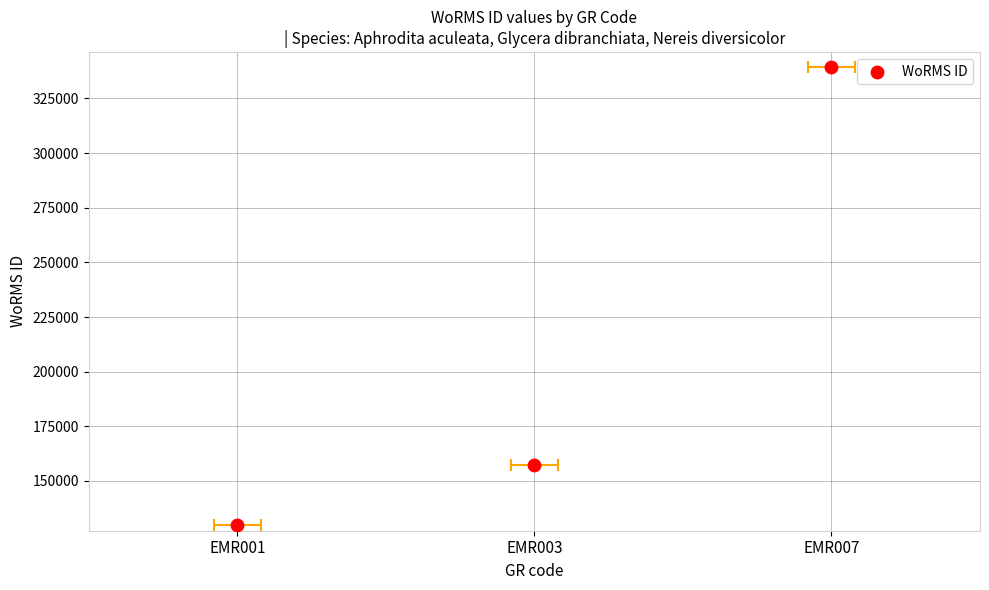

Between EMR003 and EMR001, which is larger?

EMR003